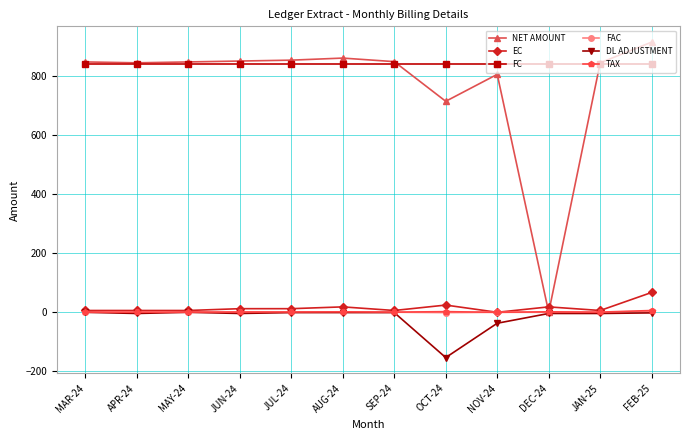

Is this an area chart (filled region under the line)?

No